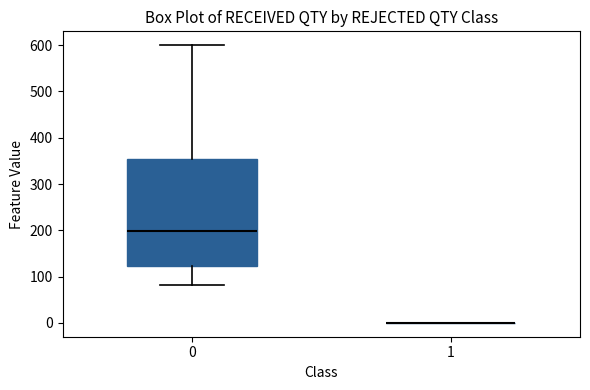

Reading left to right, read every box against the y-axis: the position of its median line, the range the box covers, and the ends of its whiskers. The values are not printed on the chart, so give them approximately, as read against the axis.

0: median 200, box 120 to 350, whiskers 80 to 600
1: box collapsed to a line at 0, whiskers 0 to 0